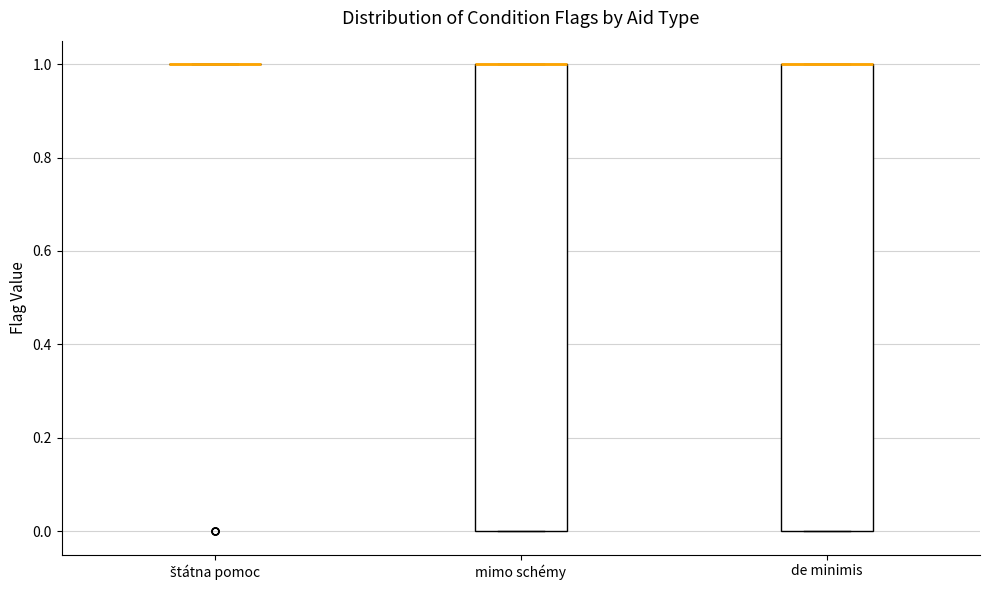

Reading left to right, read every box against the y-axis: the position of its median line, the range the box covers, and the ends of its whiskers. The values are not printed on the chart, so give them approximately, as read against the axis.

štátna pomoc: box collapsed to a line at 1, whiskers 1 to 1
mimo schémy: median 1 (drawn on the box's upper edge), box 0 to 1, whiskers 0 to 1
de minimis: median 1 (drawn on the box's upper edge), box 0 to 1, whiskers 0 to 1